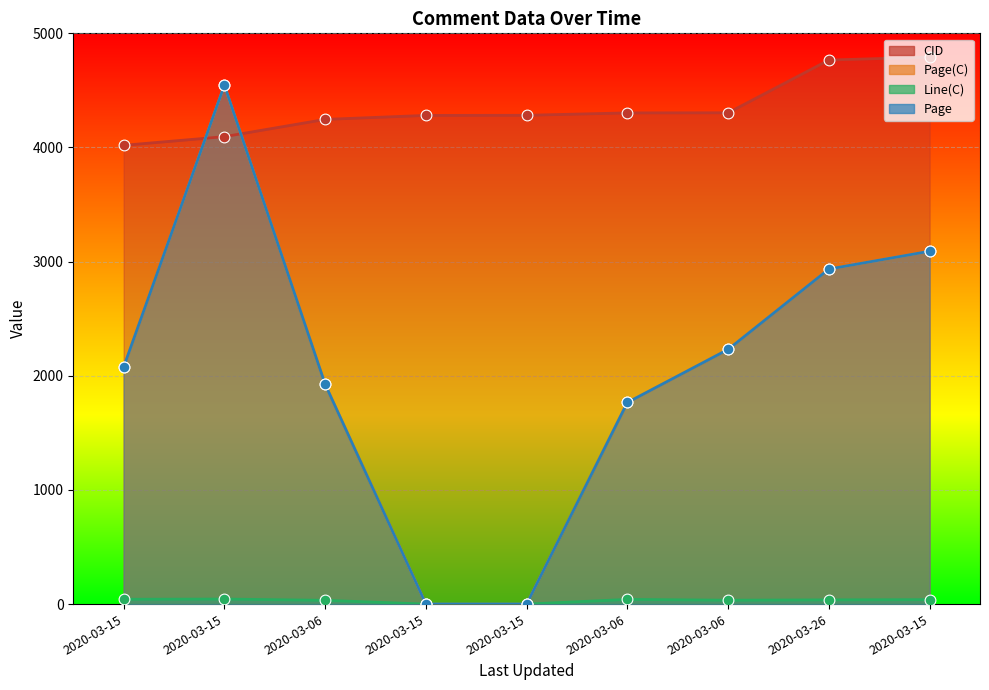

Is the value of Line(C) at 2020-03-15 greater than the value of Page(C) at 2020-03-15?

No